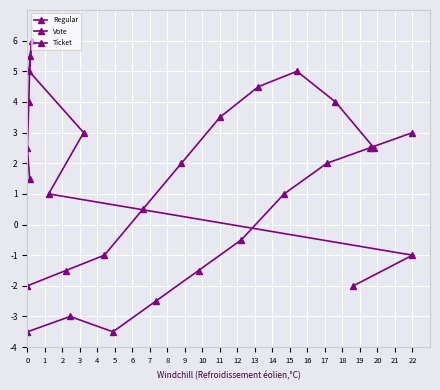

Which series changed the most between 2 and 4?

Regular